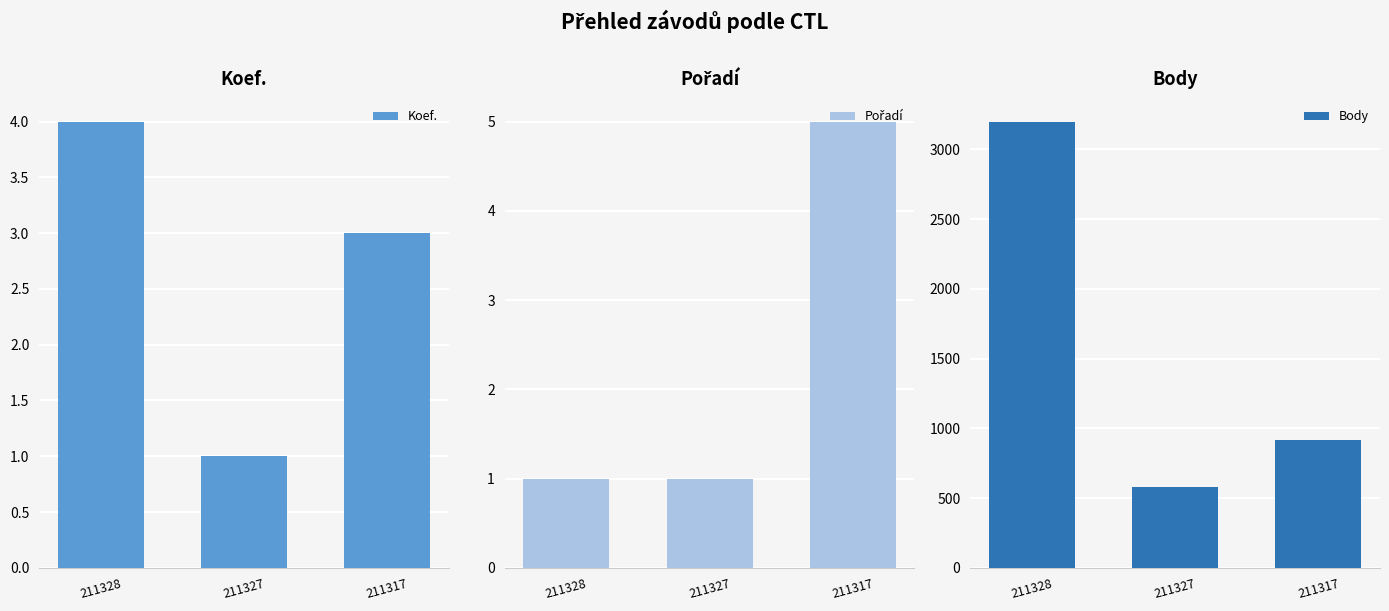

What is the total value across all series at 211328?

3205